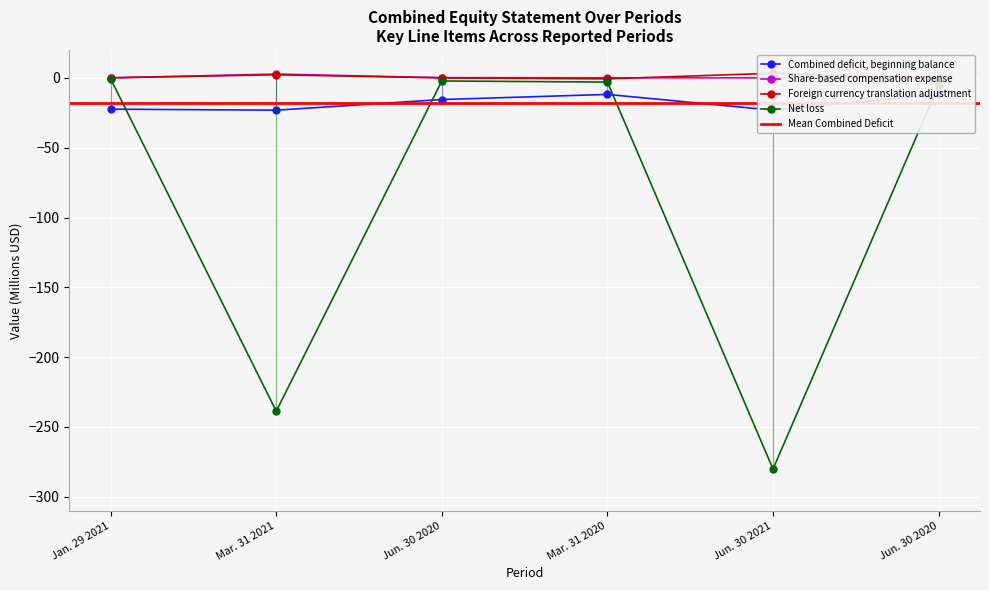

True or false: Foreign currency translation adjustment and Net loss intersect in this chart.

False